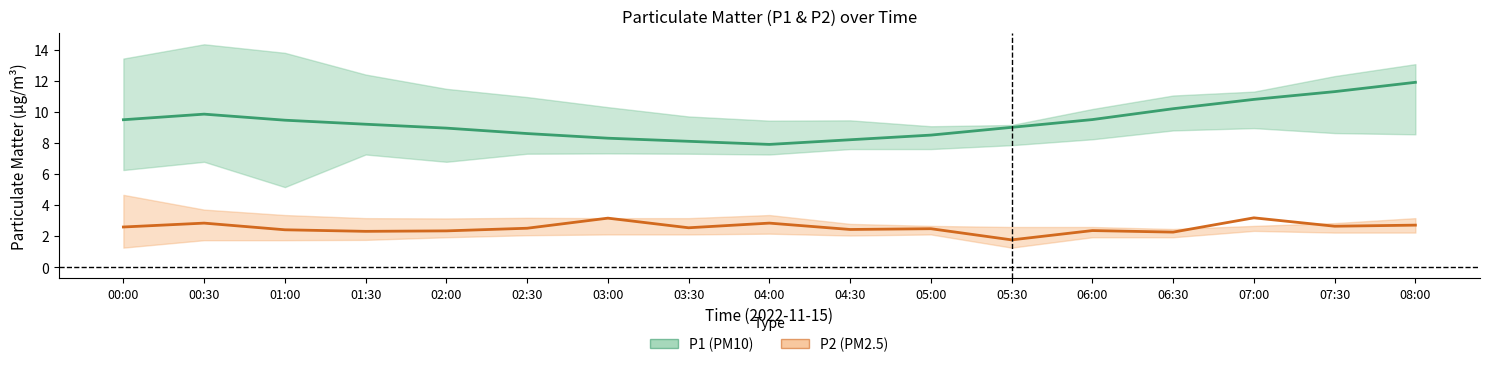

Is the value of P1 center at 06:00 greater than the value of P2 center at 07:30?

Yes